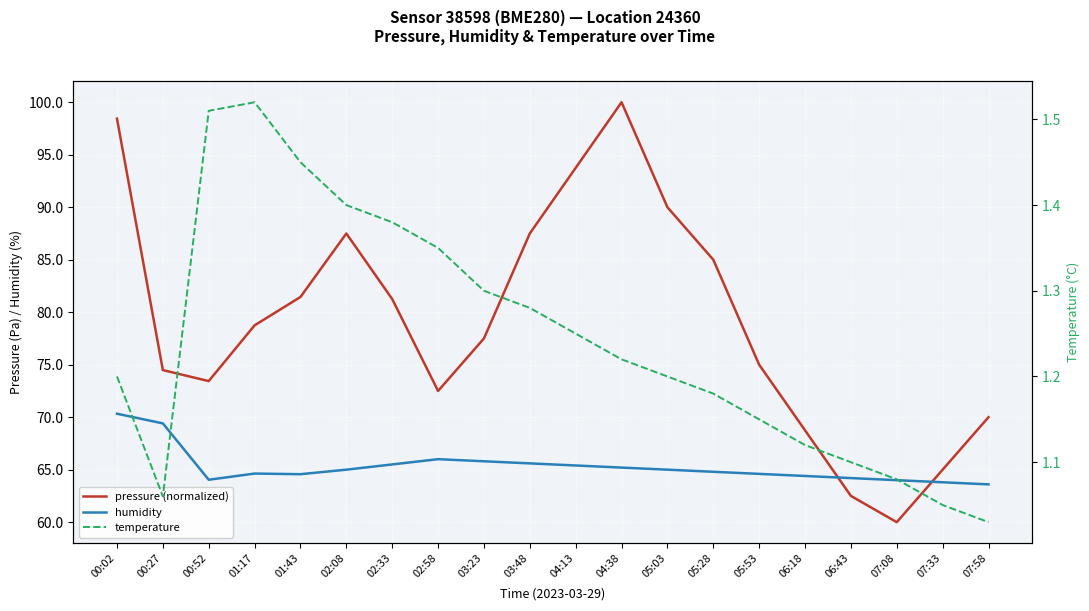

Which has a higher value, 04:38 or 05:28?

04:38